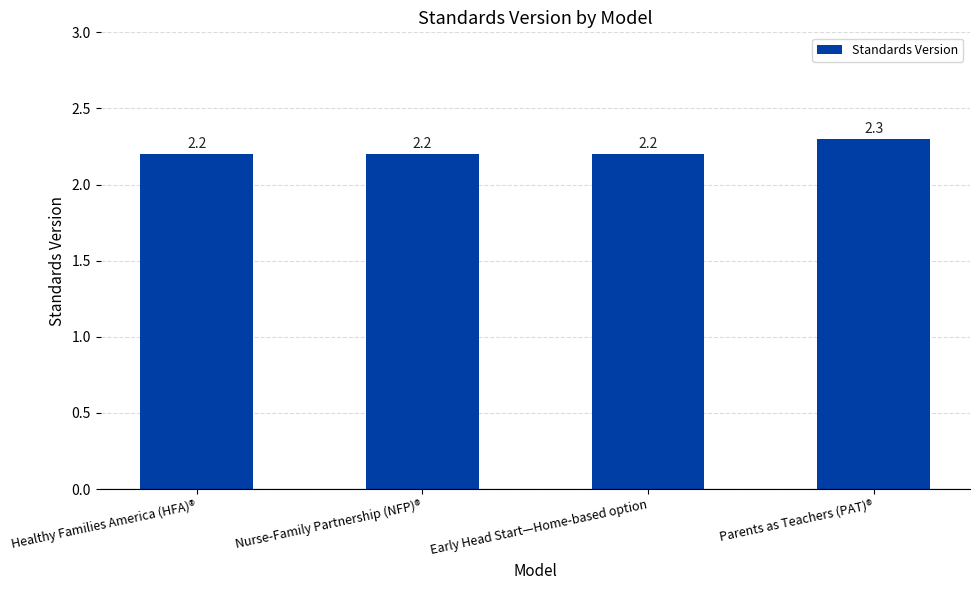

True or false: the data shows 4.1 at Parents as Teachers (PAT)®.

False